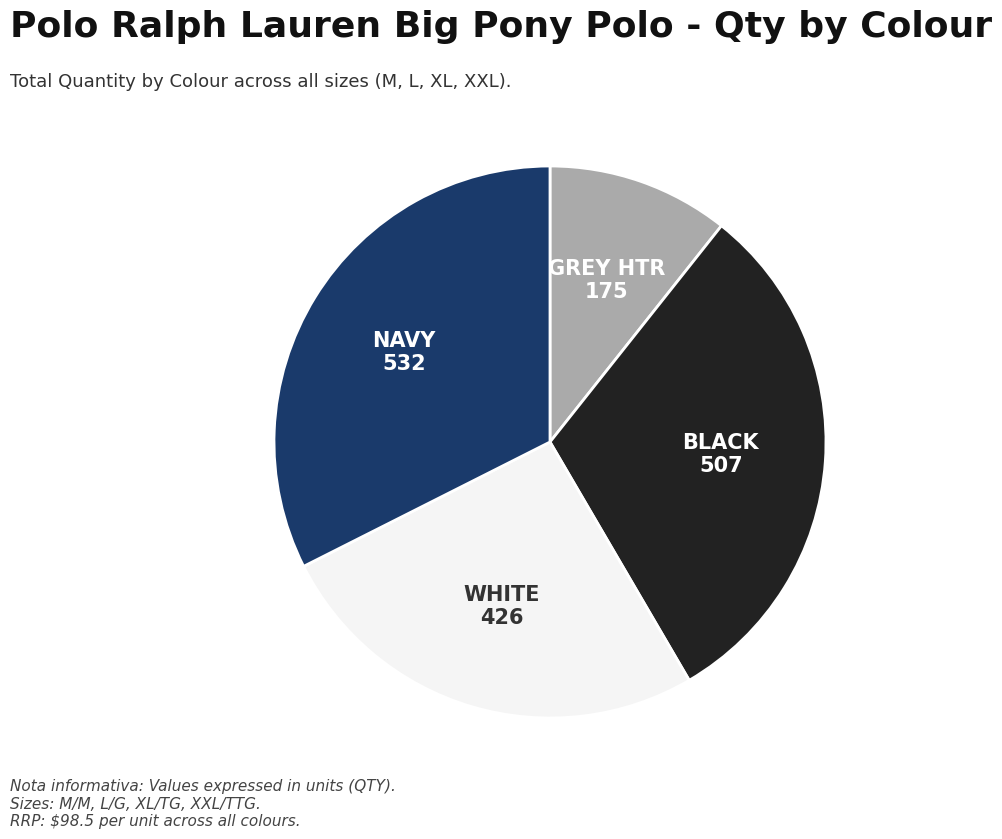

Is there any slice that represents more than half of the pie?

No